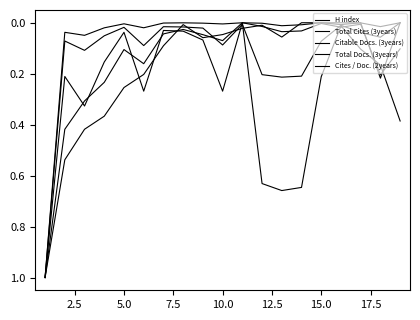

What is the sum of all Cites / Doc. (2years) values?

3.3